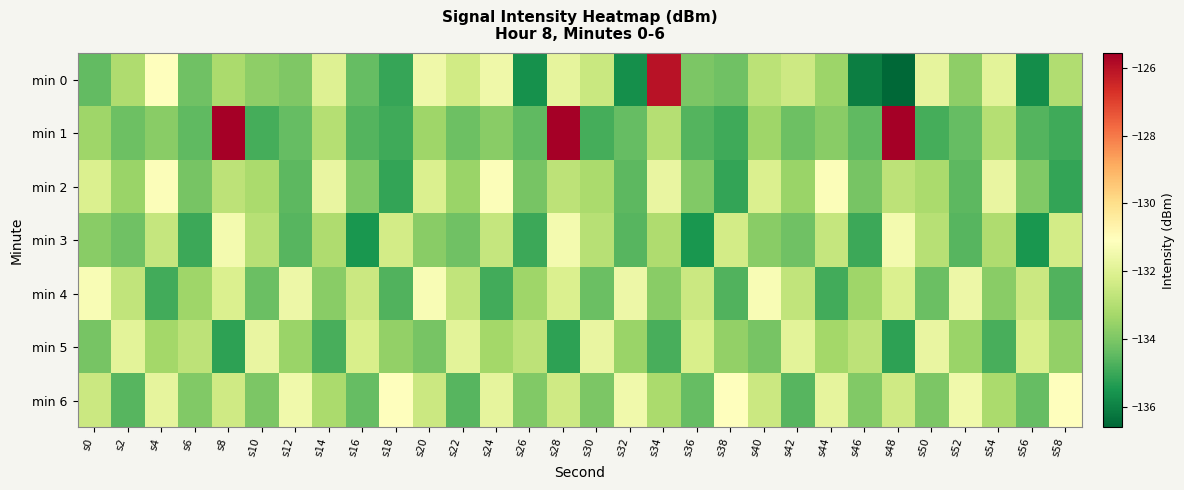

Between s2 and s36, which is larger?

s2